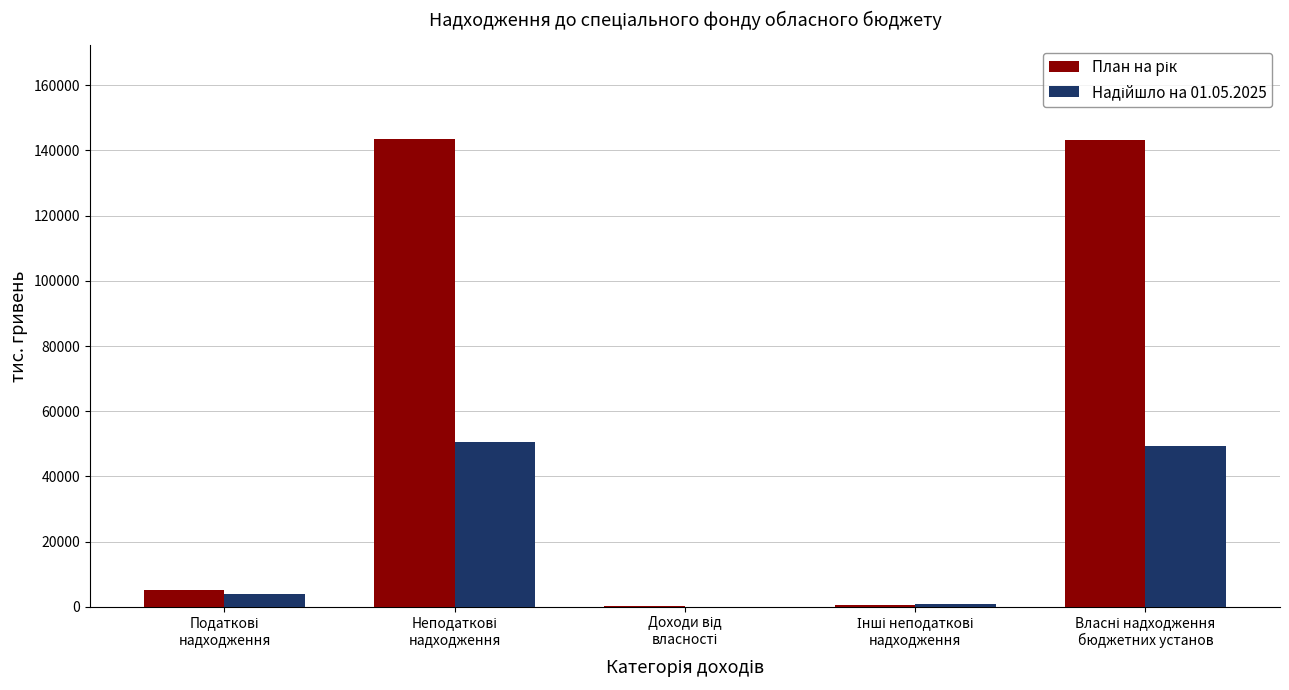

Are the bars horizontal?

No